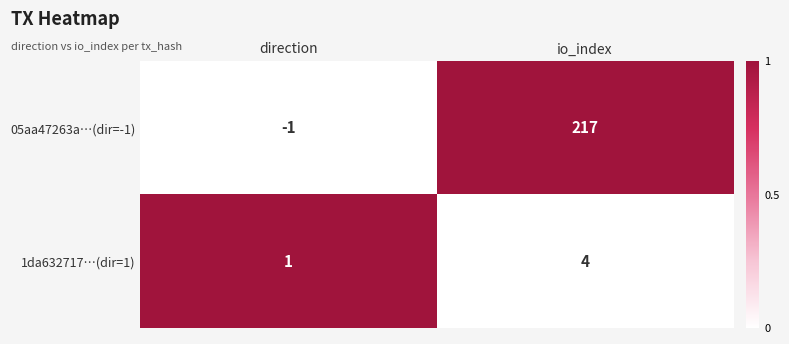

What is the greatest value displayed?

217